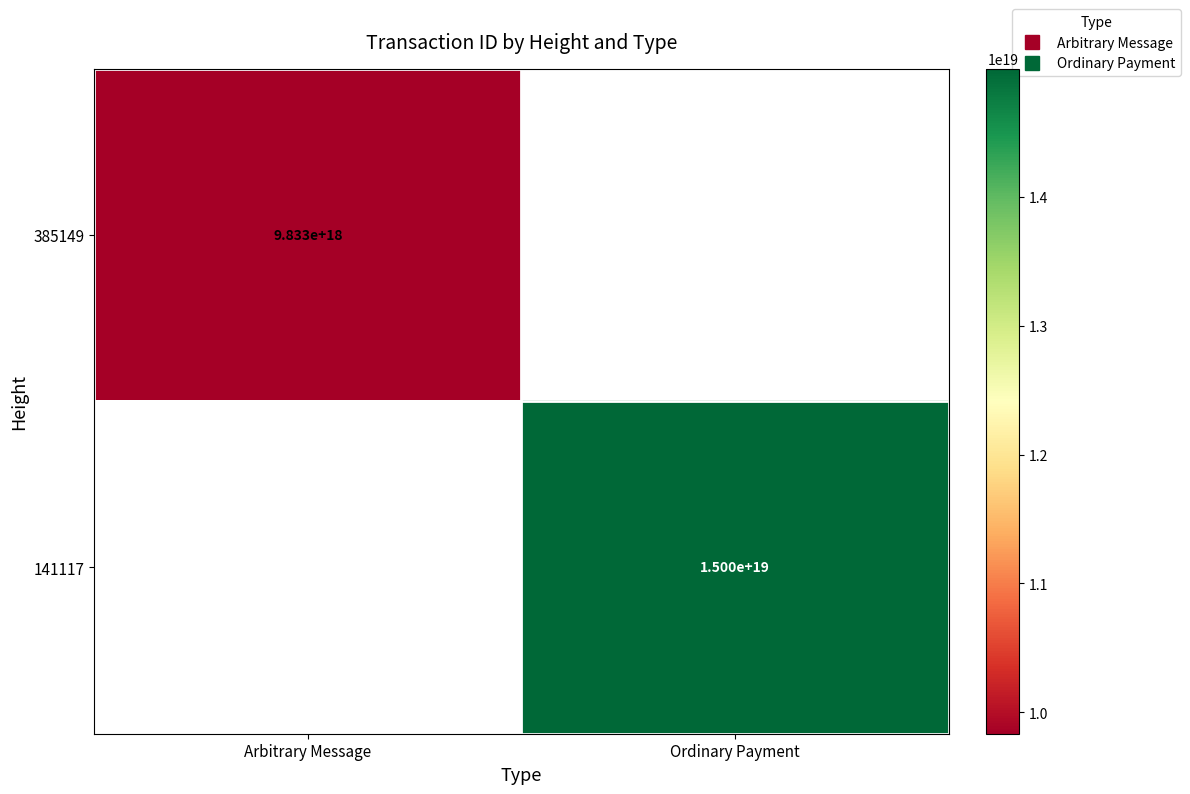

Is the value of 141117 at Ordinary Payment greater than the value of 385149 at Arbitrary Message?

Yes